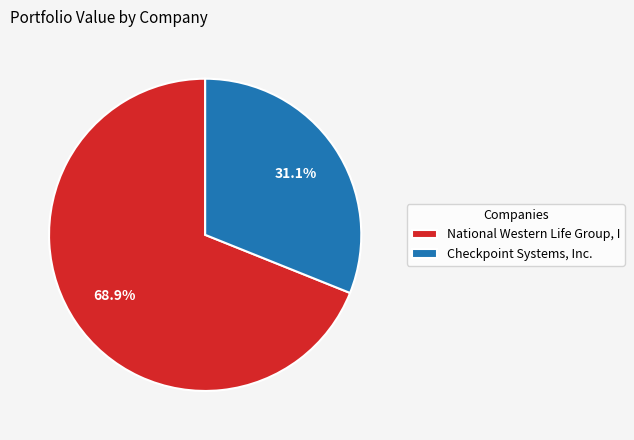

To the nearest percent, what is the difference between the Checkpoint Systems, Inc. and National Western Life Group, I slice percentages?

38%